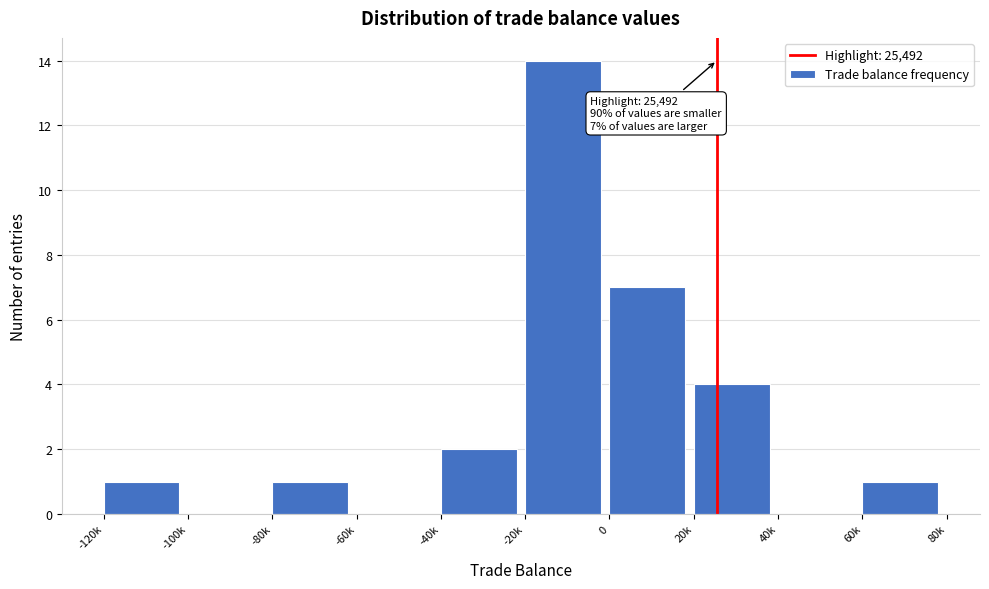

Reading left to right, list all the values displayed in this chart.

-120k=1	-100k=0	-80k=1	-60k=0	-40k=2	-20k=14	0=7	20k=4	40k=0	60k=1